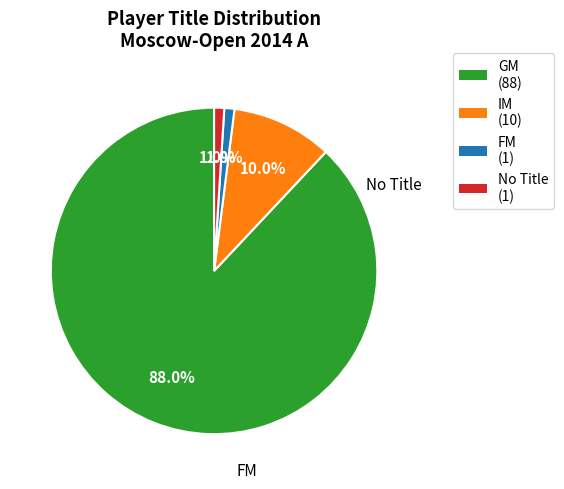

Does any single category account for the majority?

Yes